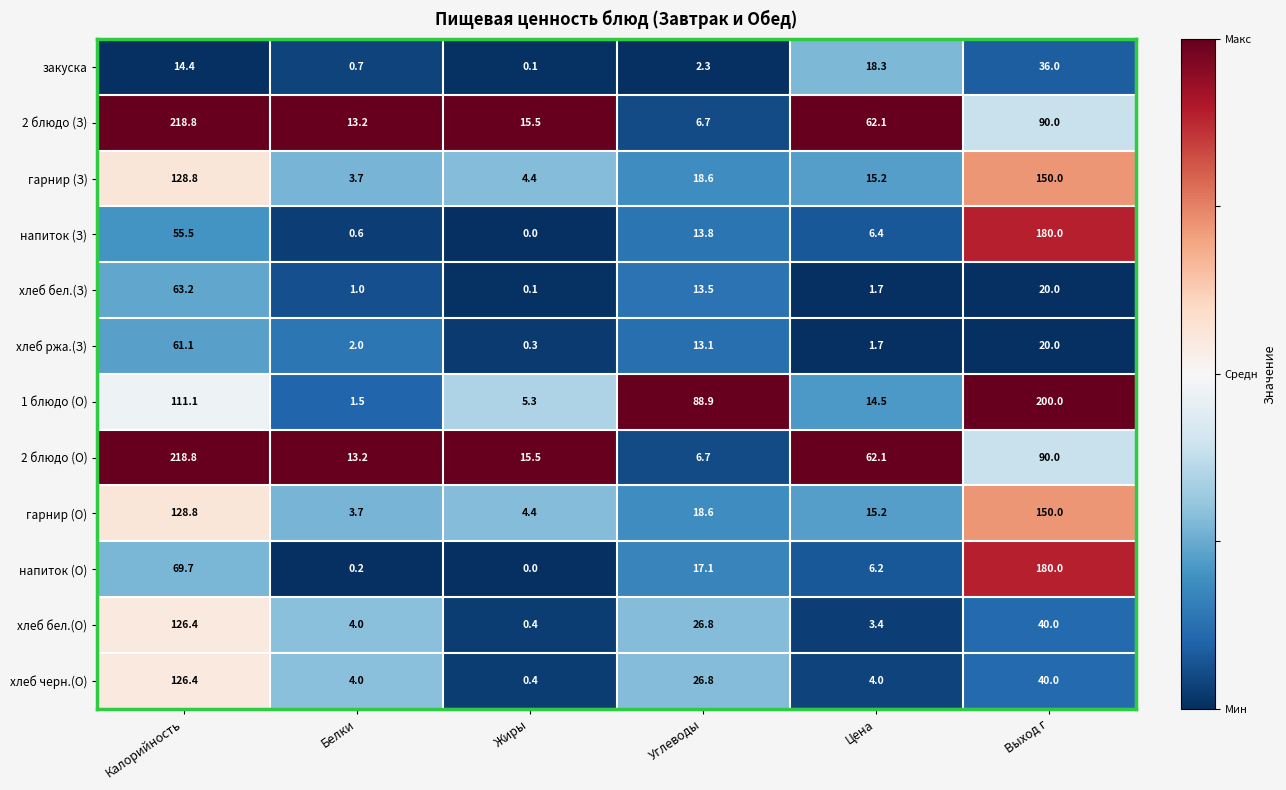

At which label is напиток (О) closest to 90?

Калорийность